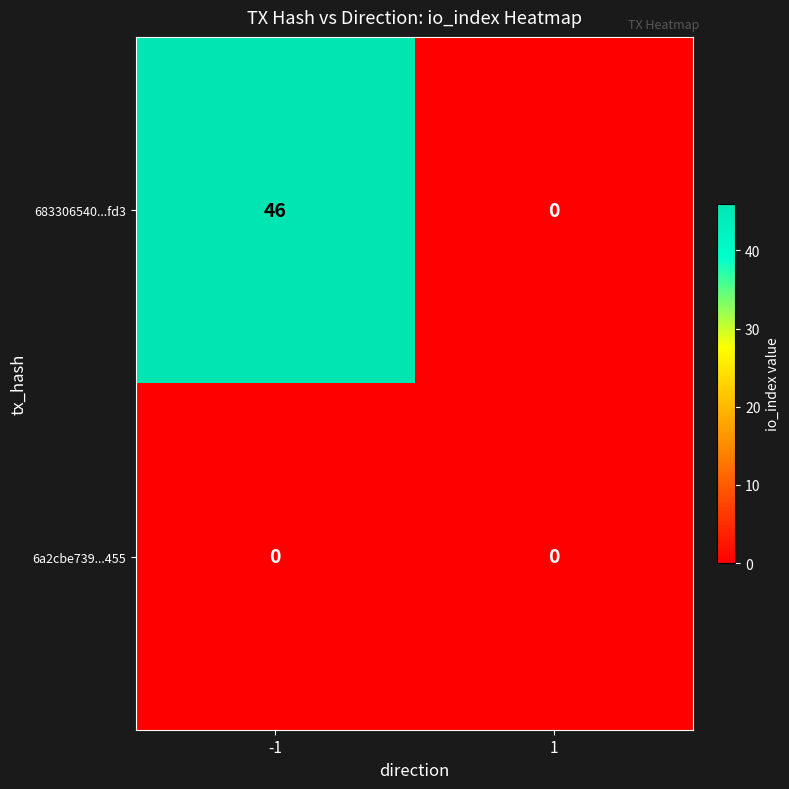

What is the average value of the 683306540...fd3 series?

23